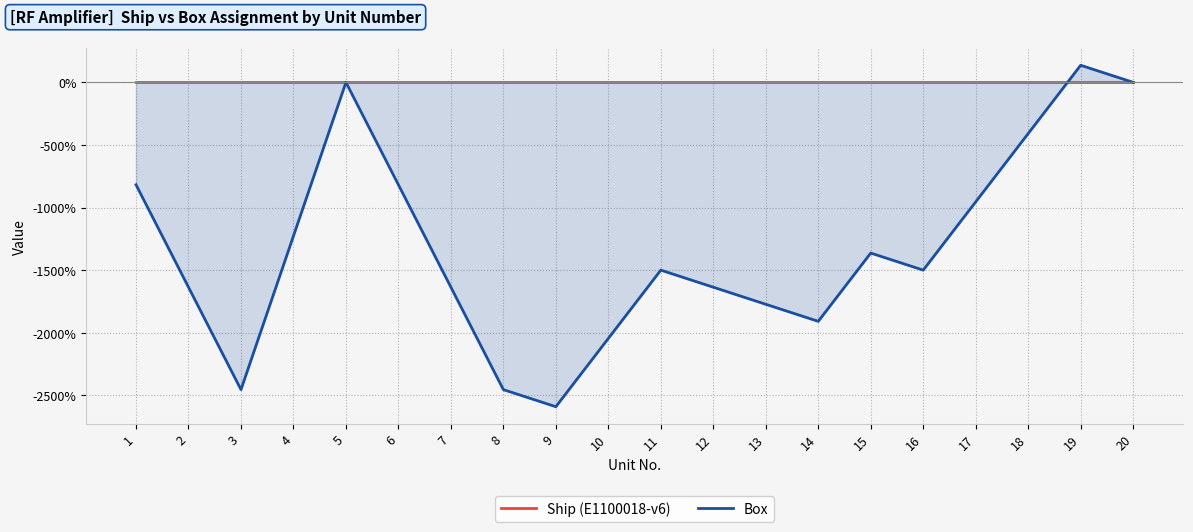

Which category has the lowest value across all series?

9